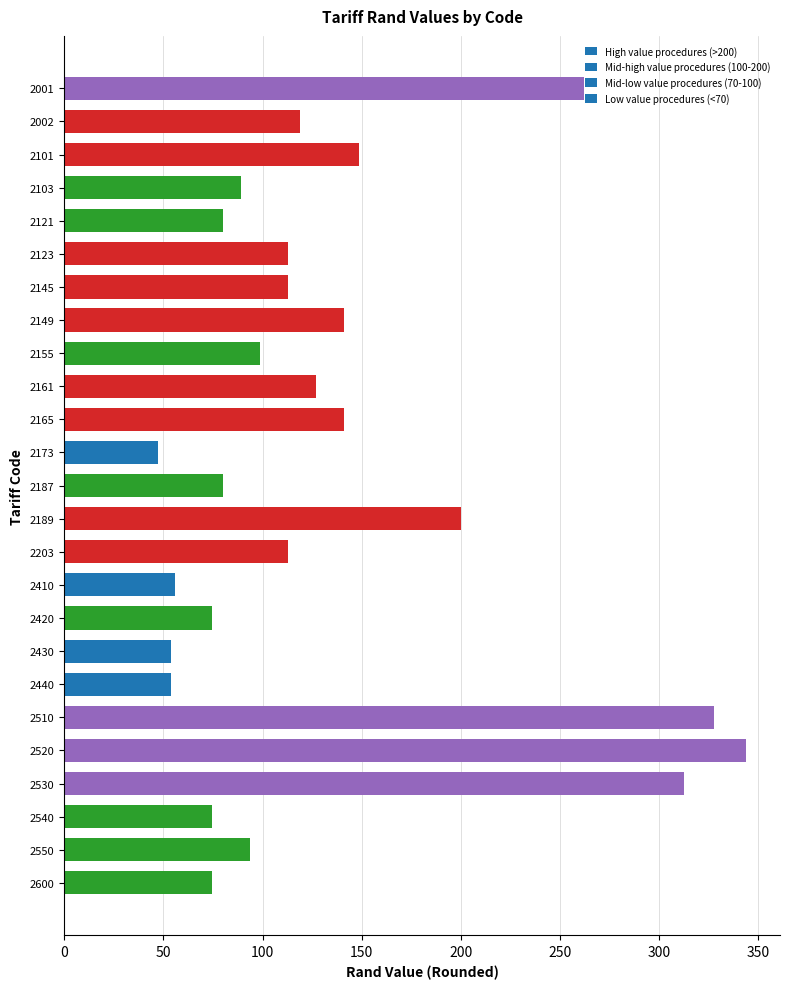

Are the bars grouped side by side (vs. stacked)?

No